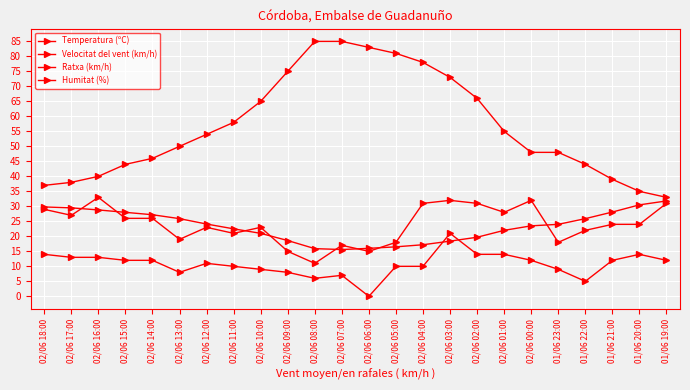

How many lines are shown in the chart?

4